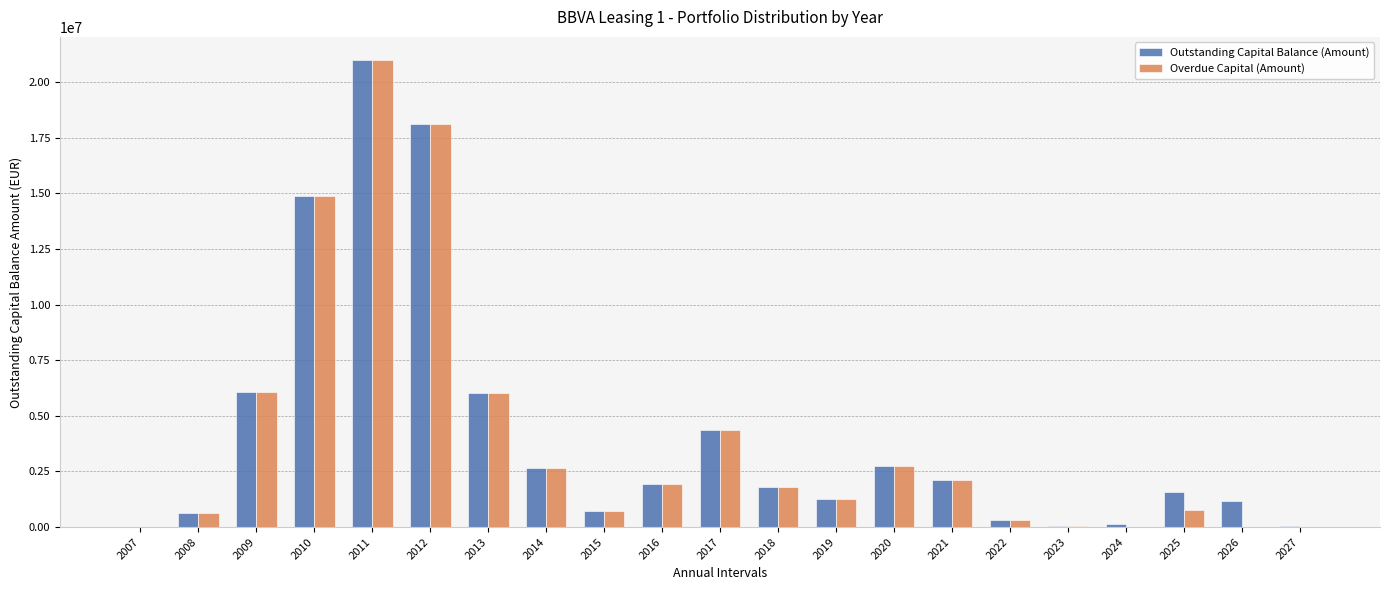

What is the greatest value displayed?

20982872.6